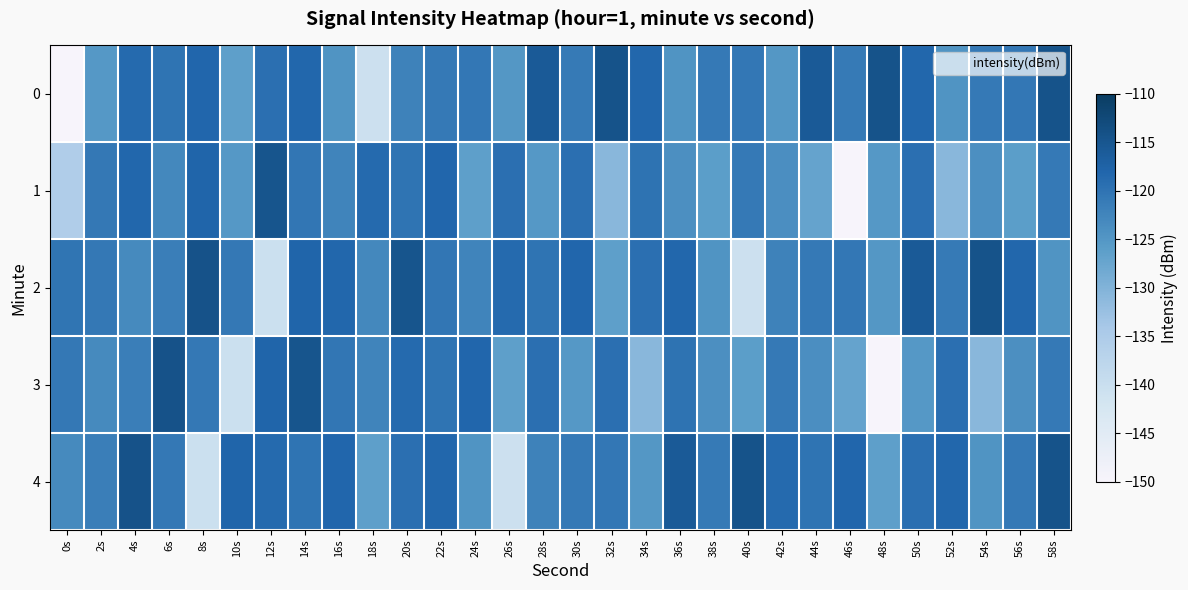

How many data points does each series have?

30